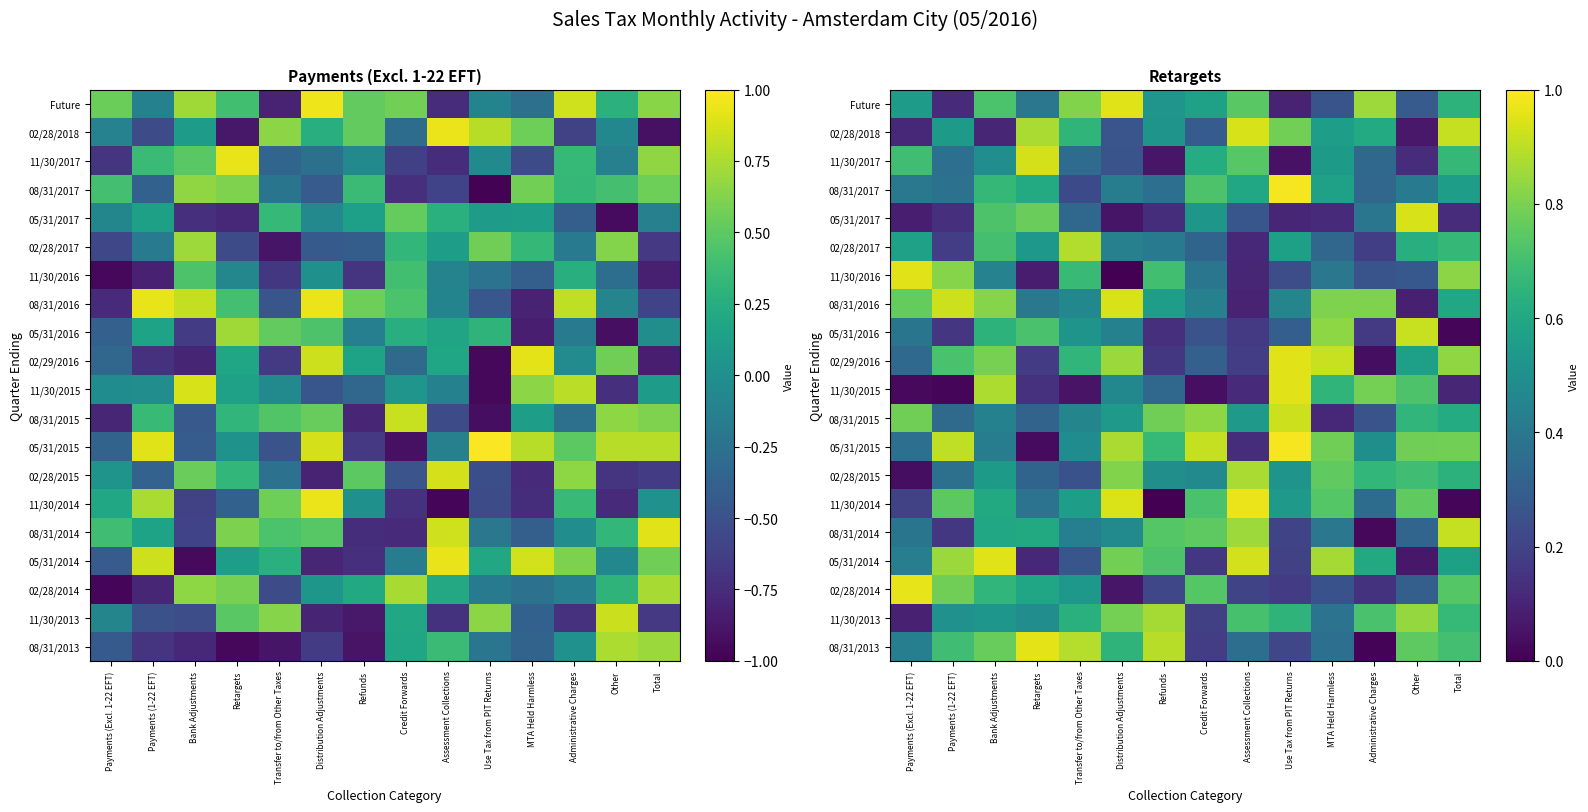

How many data points does each series have?

14